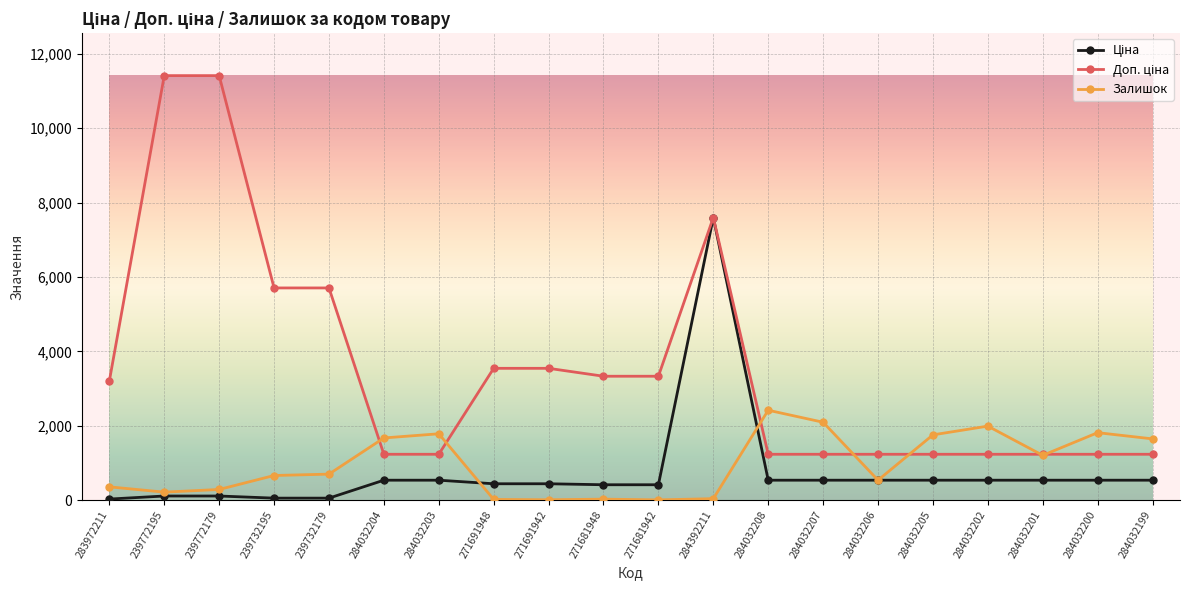

True or false: Залишок has a value of 539.0 at 284032206.

True